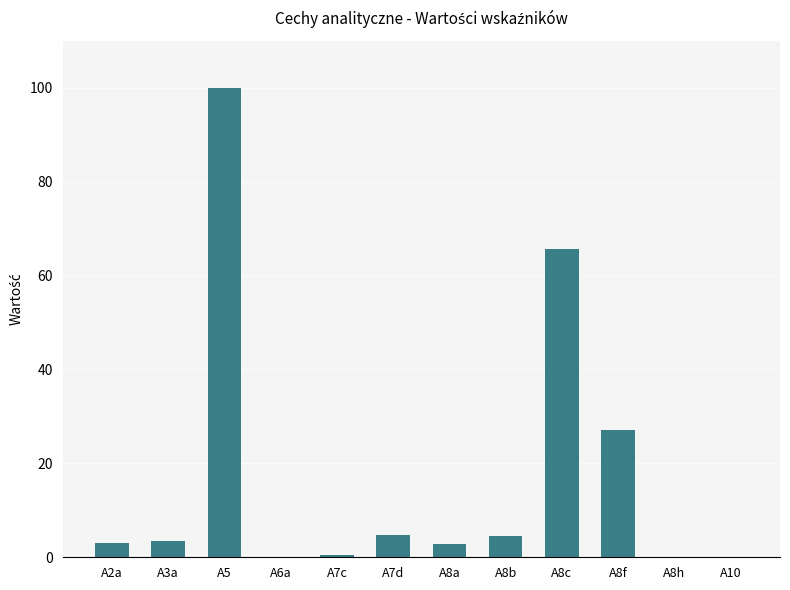

Which category has the highest value across all series?

A5